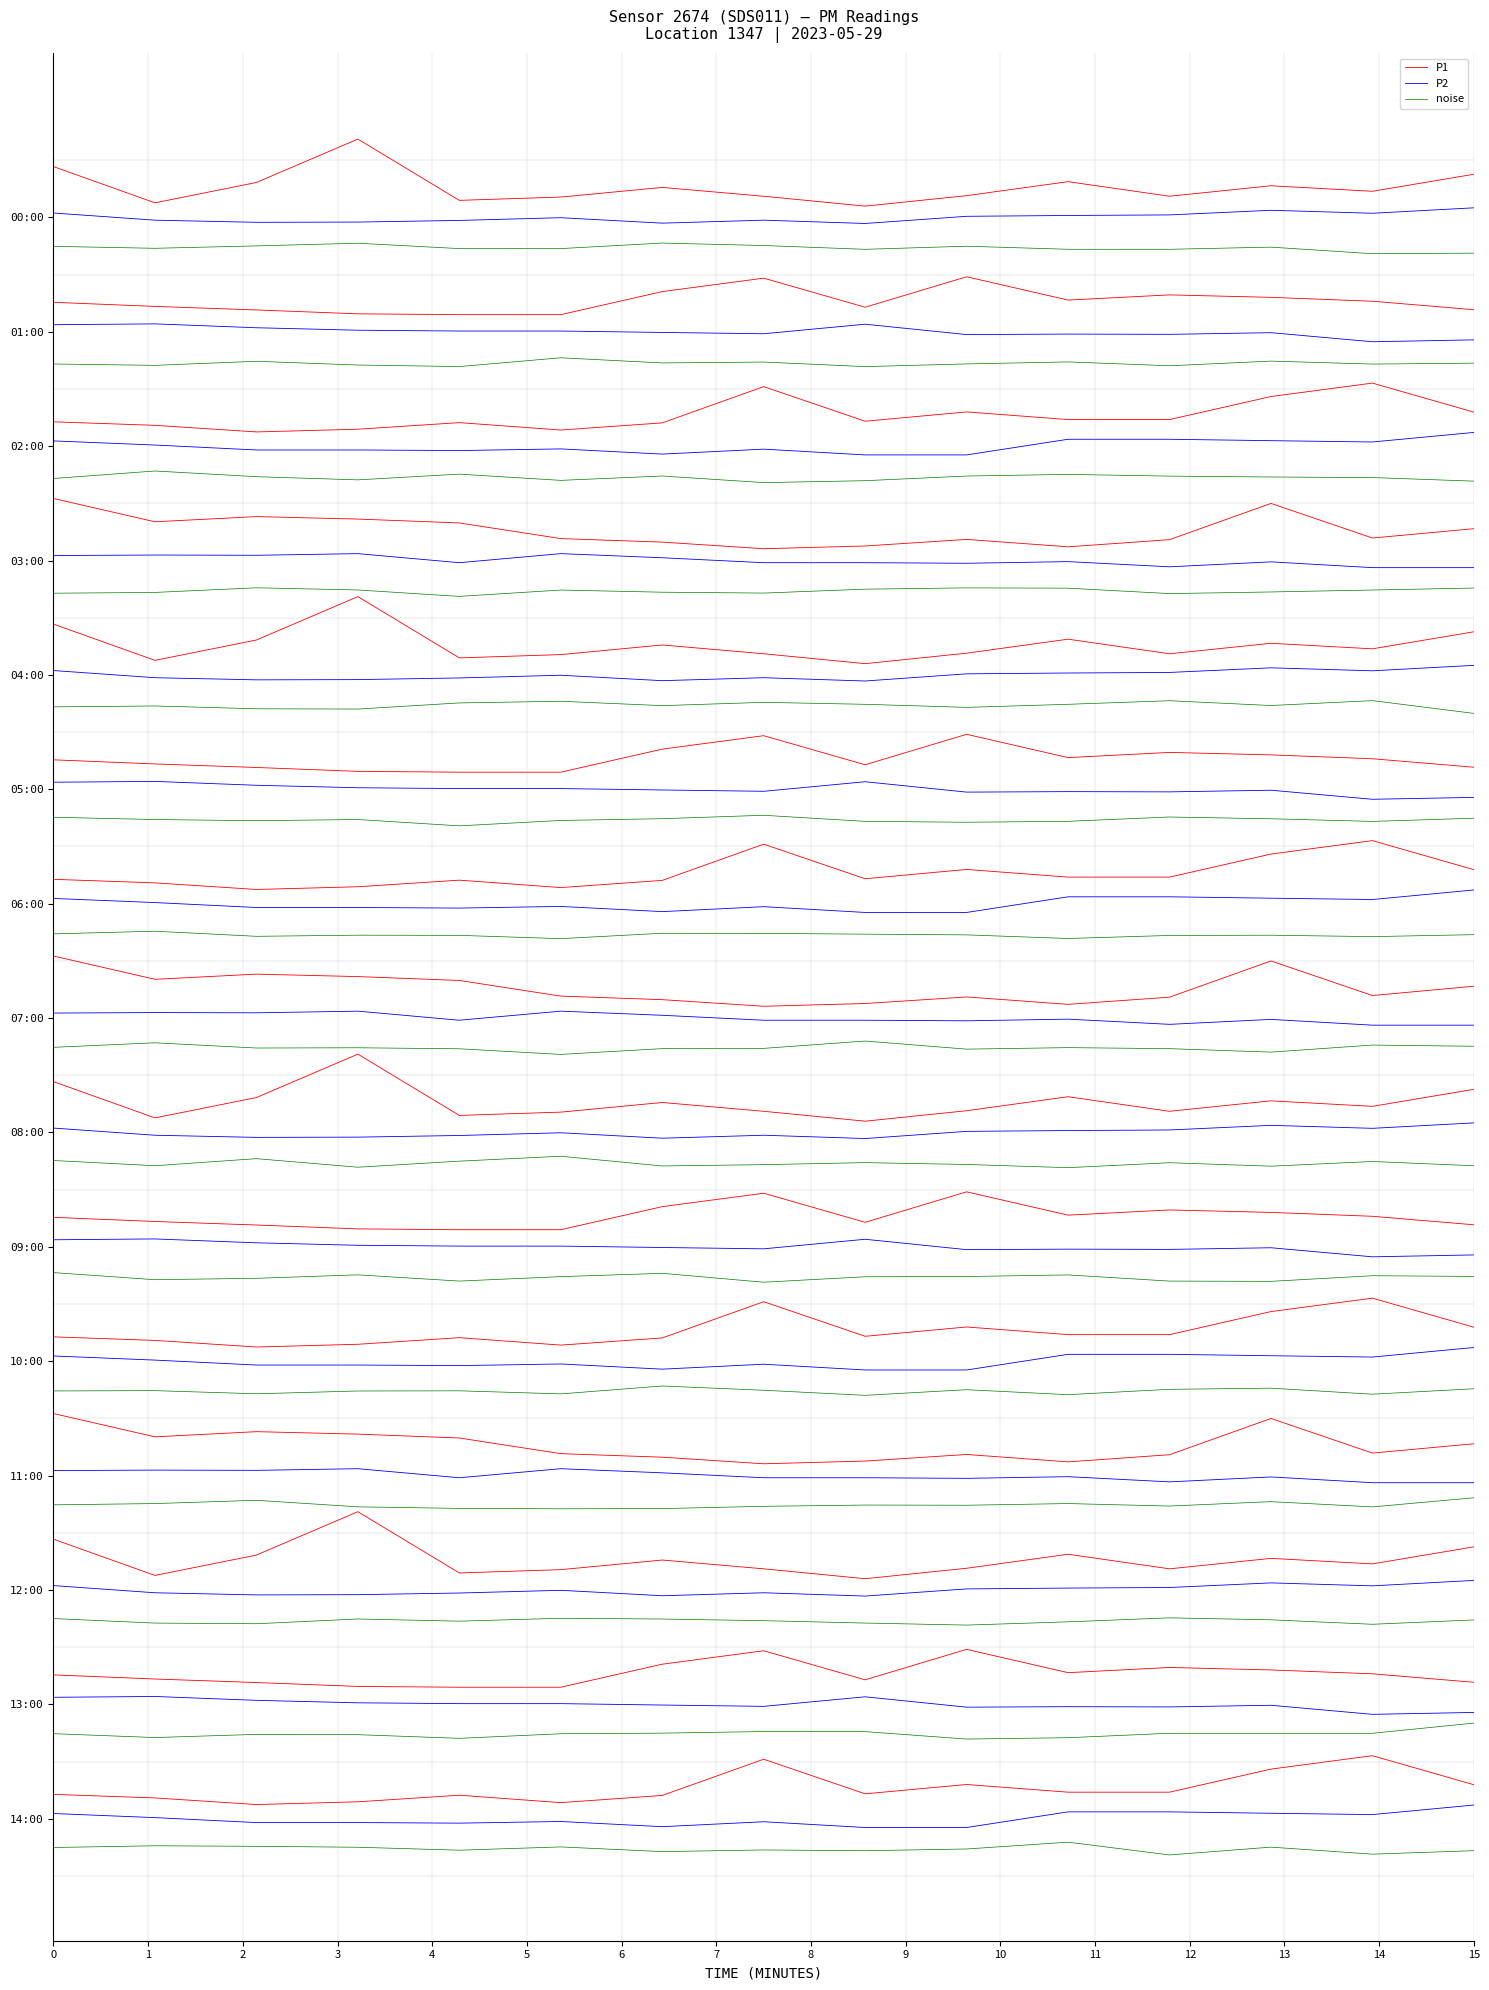

What is the lowest value of the P1 series?

42.3